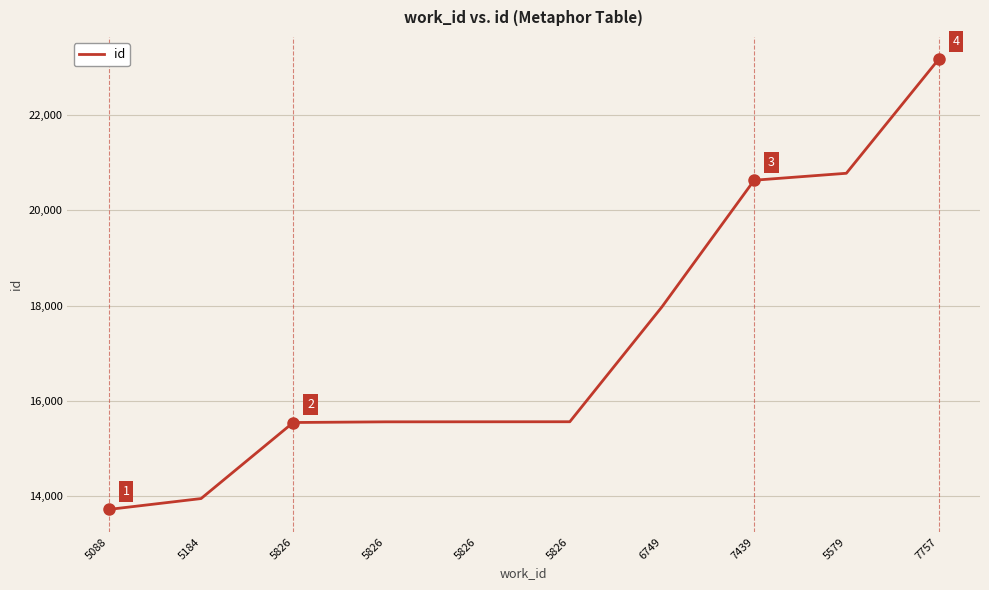

Is this an area chart (filled region under the line)?

No